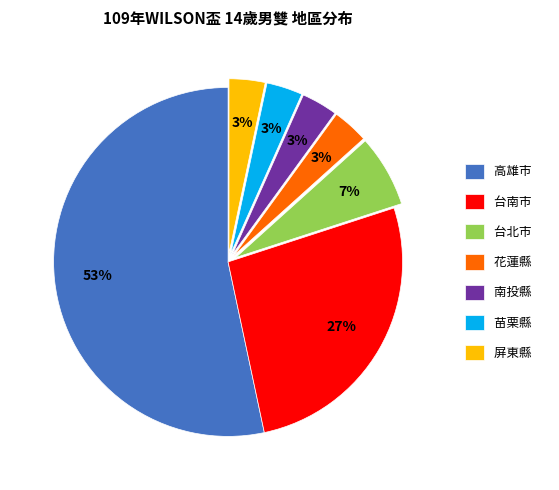

Which category accounts for the majority?

高雄市